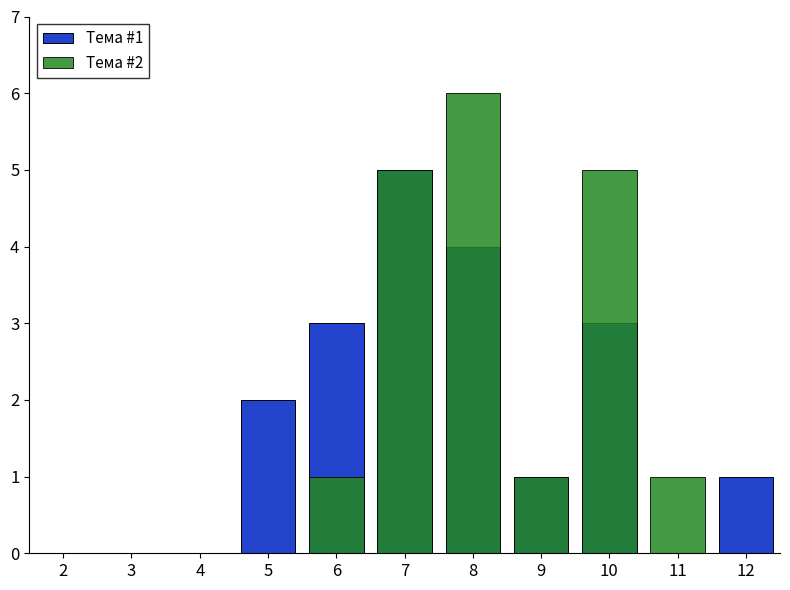

How many Тема #1 values are between 0 and 3?

9